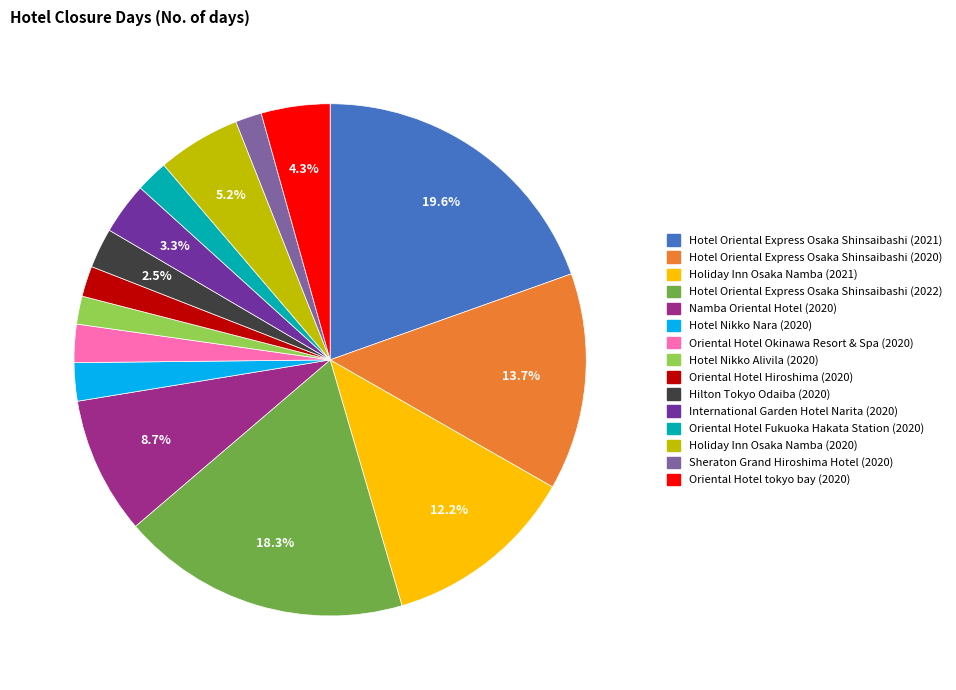

Combined, do Sheraton Grand Hiroshima Hotel (2020) and Namba Oriental Hotel (2020) account for over 50%?

No